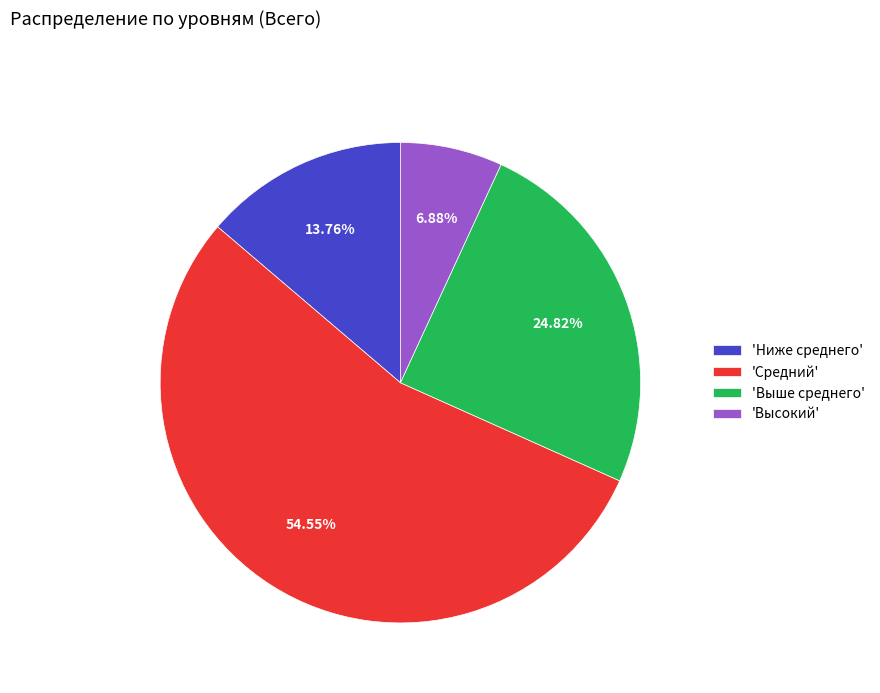

What is the ratio of the value at 'Высокий' to the value at 'Выше среднего'?

0.3